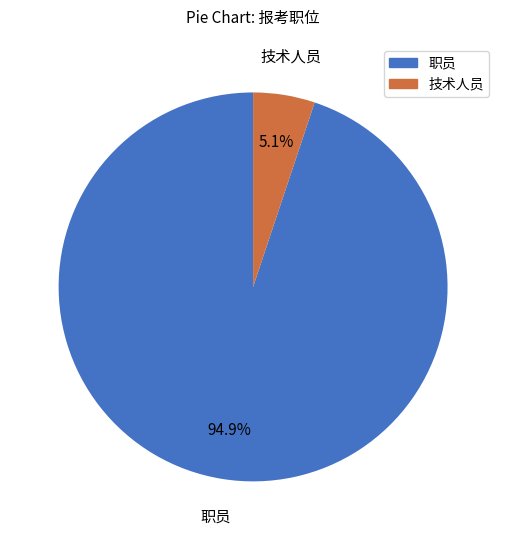

What is the largest slice in the pie chart?

职员